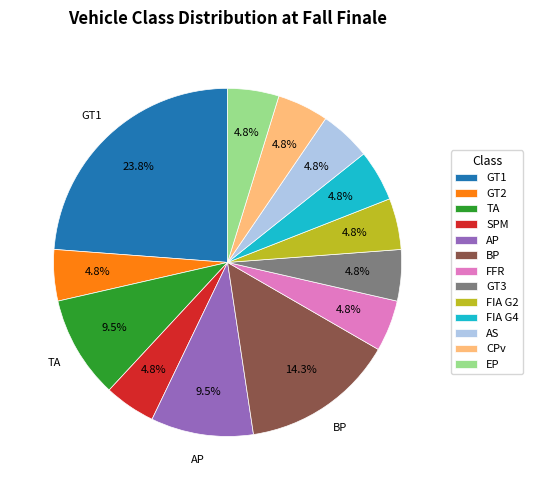

Is the sum of EP and FIA G4 greater than half?

No